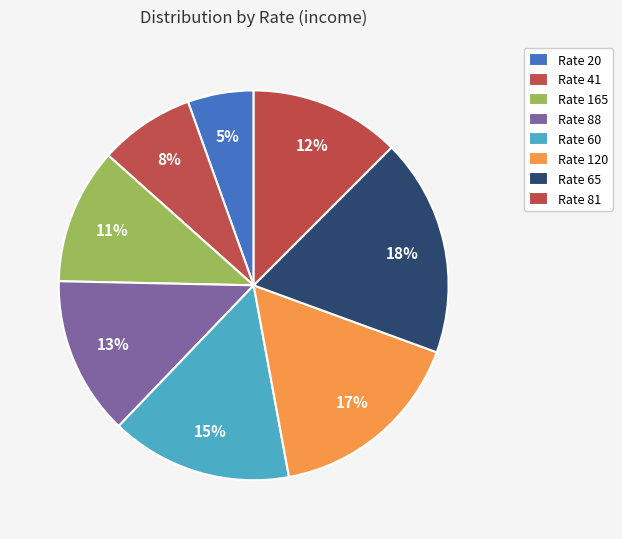

How many slices are in this pie chart?

8